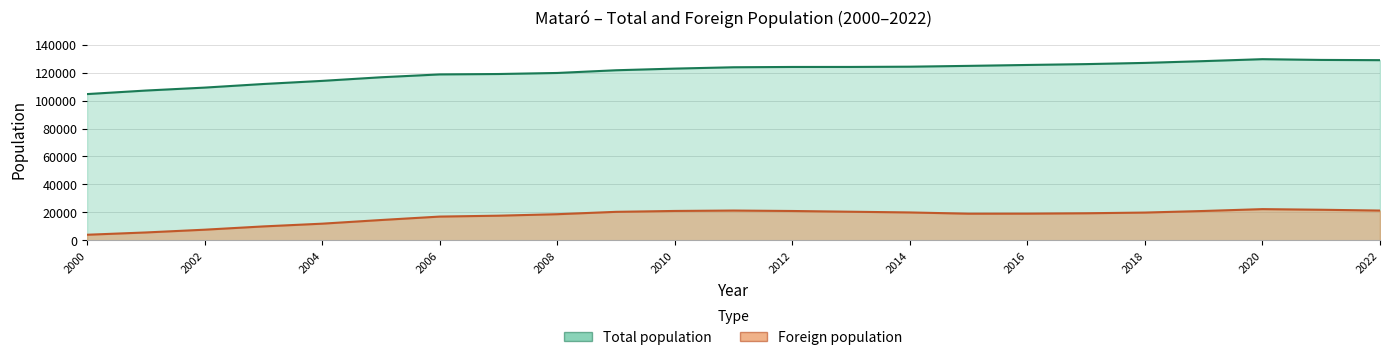

What is the highest value of the Total population series?

129661